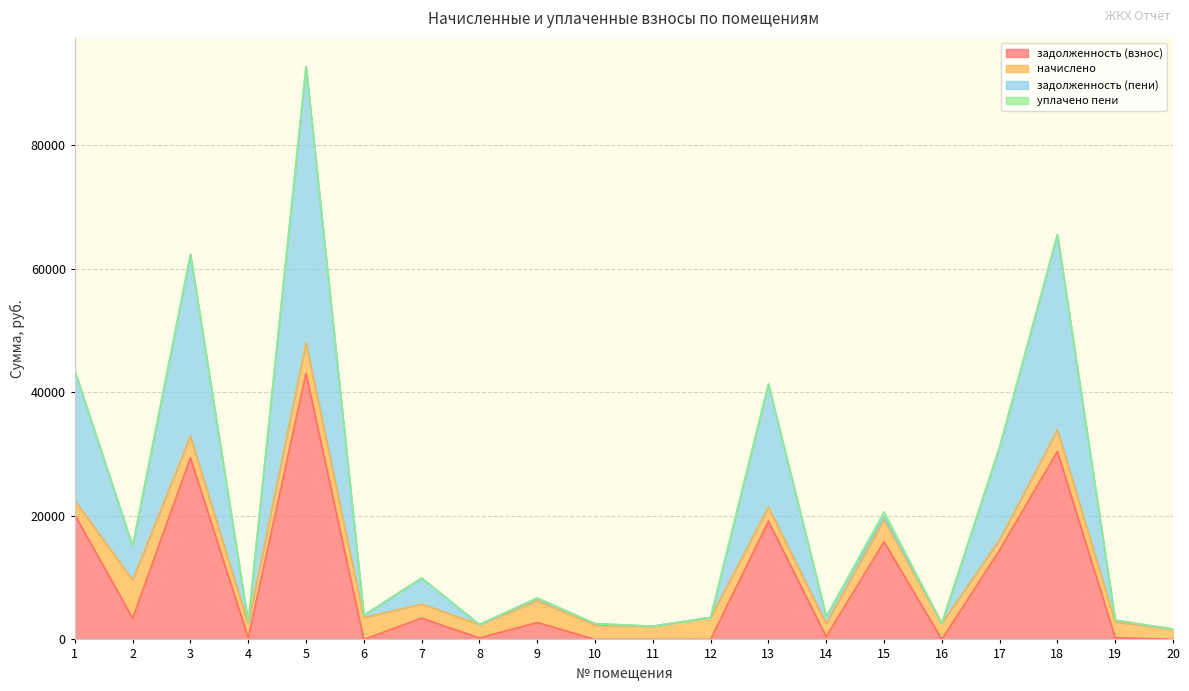

What is the sum of all задолженность (пени) values?

416824.1